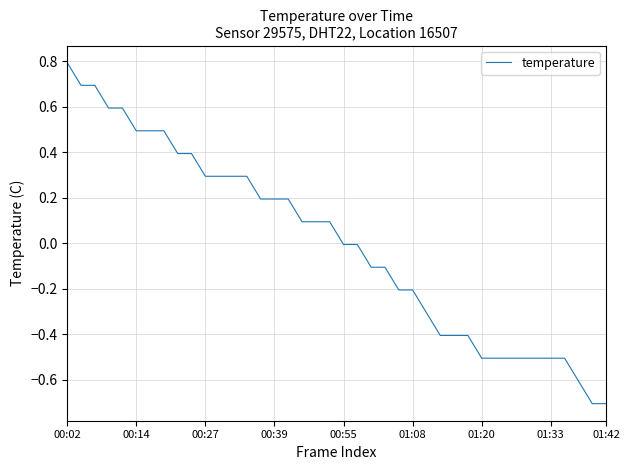

What is the smallest value displayed?

-0.7